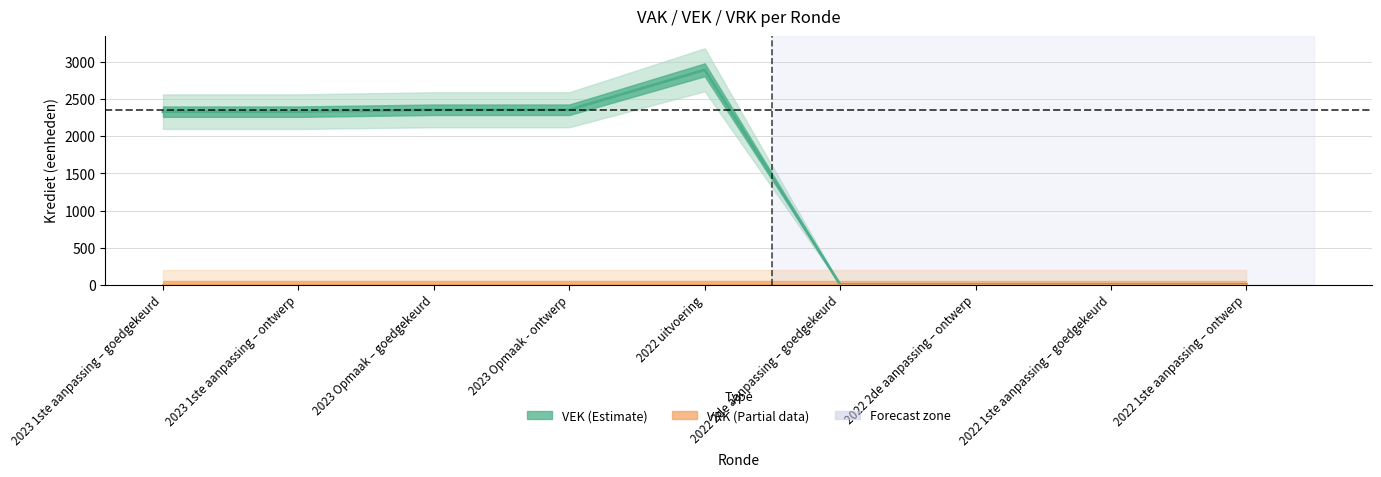

True or false: the data shows 0 at 2022 2de aanpassing – goedgekeurd.

True